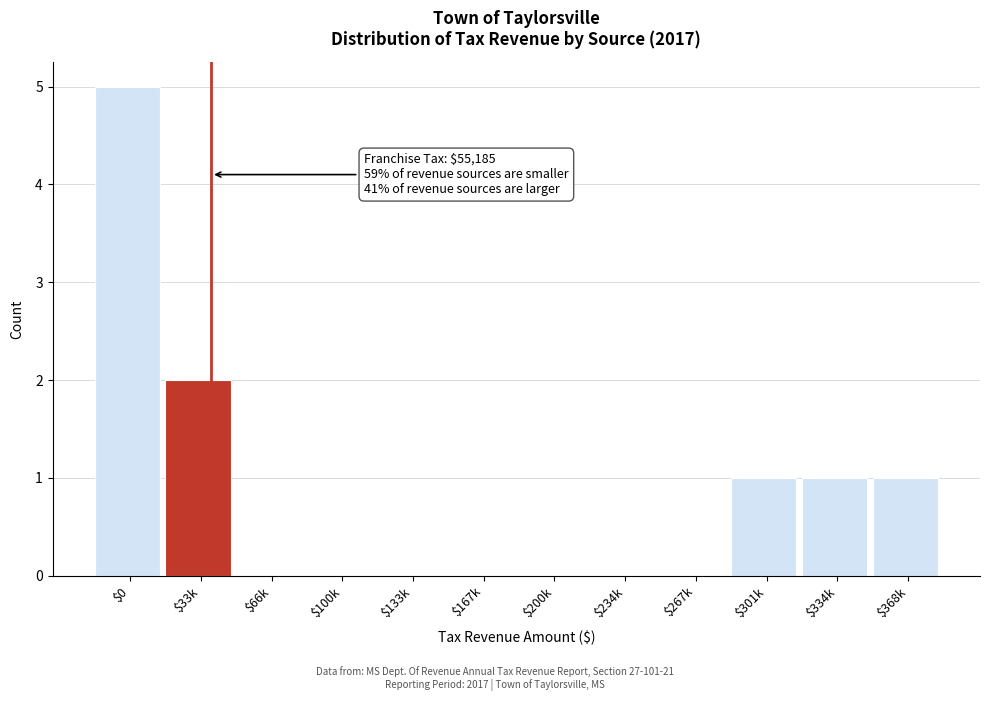

What is the sum of all values?

10